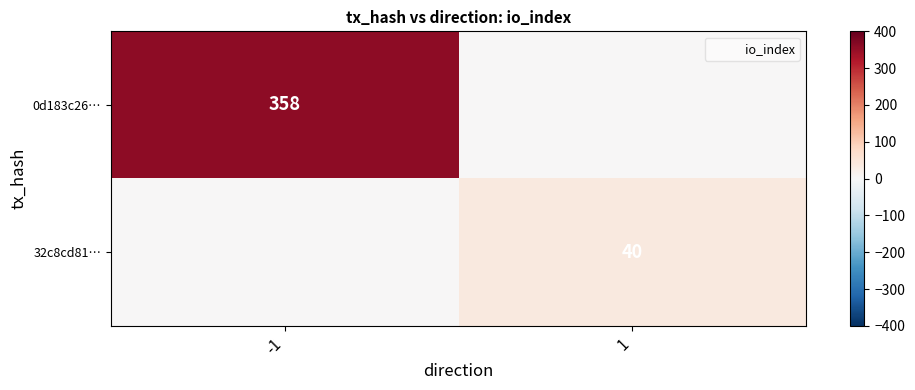

Is the value of 32c8cd81… at 1 greater than the value of 0d183c26… at -1?

No